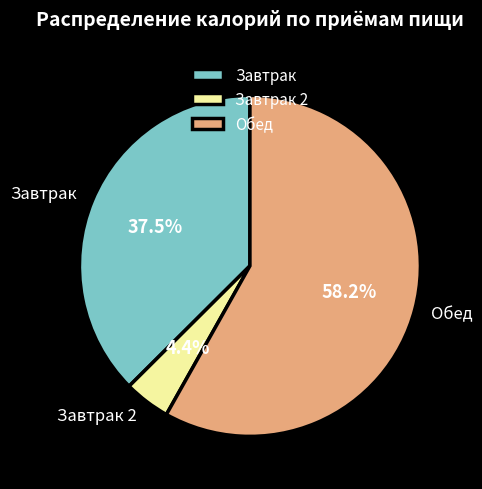

Is the sum of Обед and Завтрак 2 greater than half?

Yes